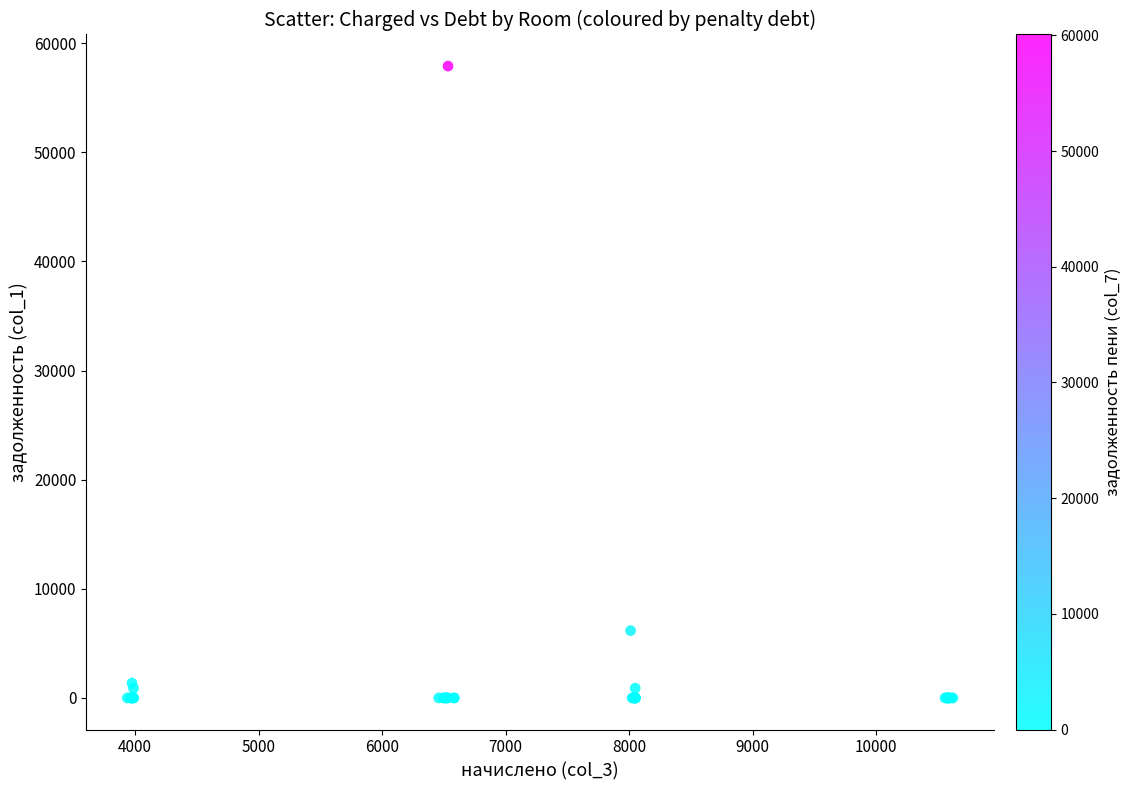

What Y value in the scatter plot is closest to 28947?

6166.2